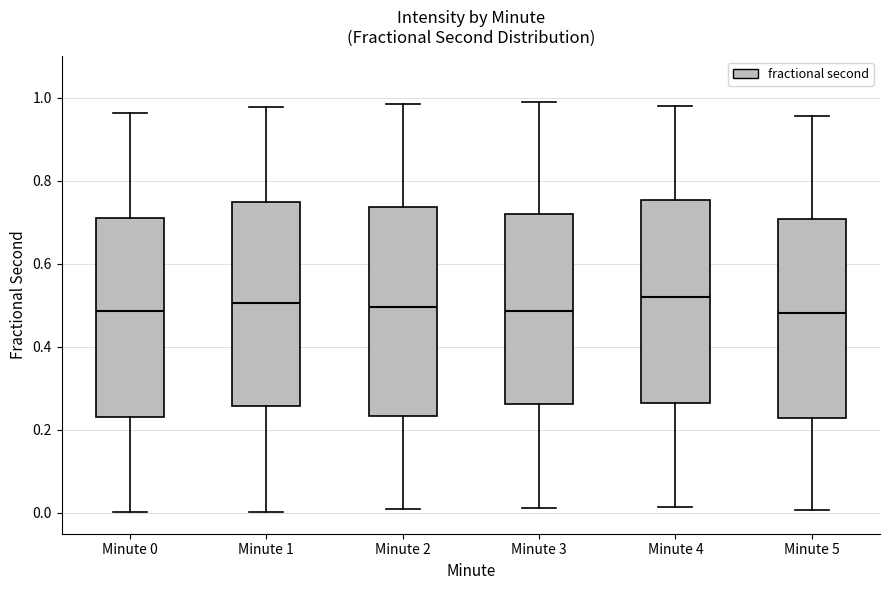

Where does the median line of the box for Minute 3 sit on the y-axis? The values are not printed on the chart, so give them approximately, as read against the axis.

0.48